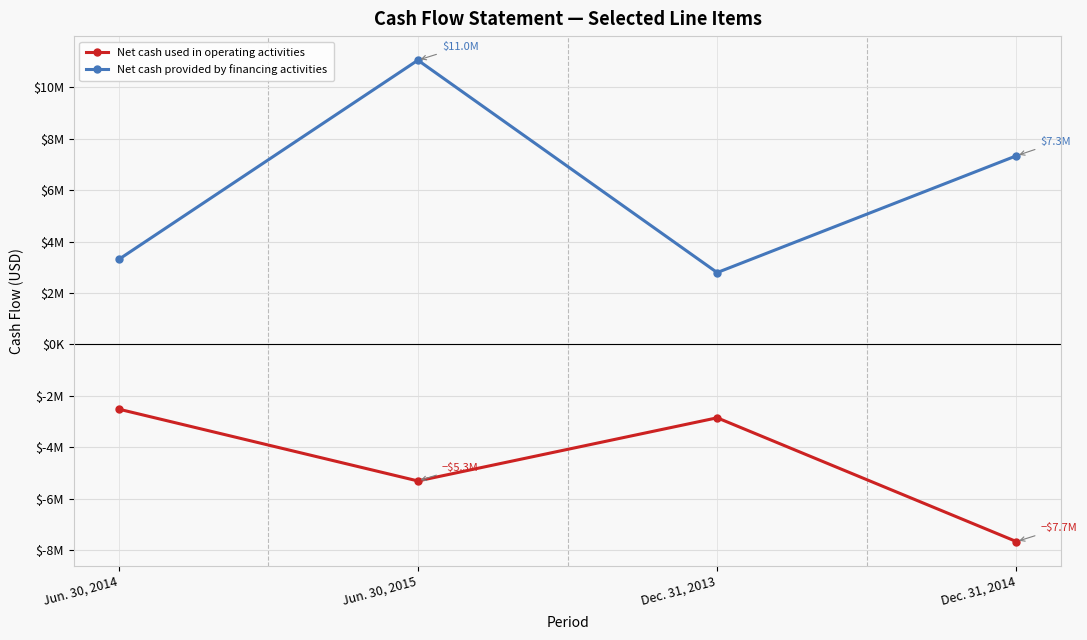

What is the label of the 2nd point from the right?

Dec. 31, 2013